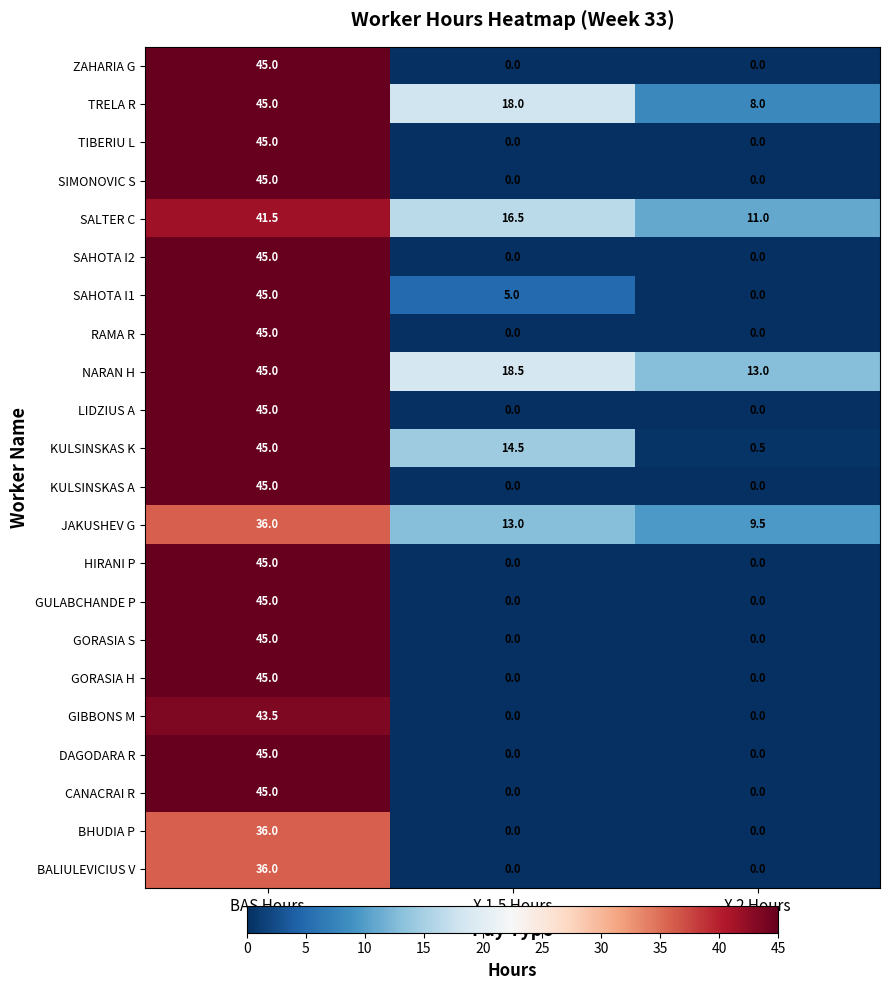

At how many categories does at least one series exceed 43?

1